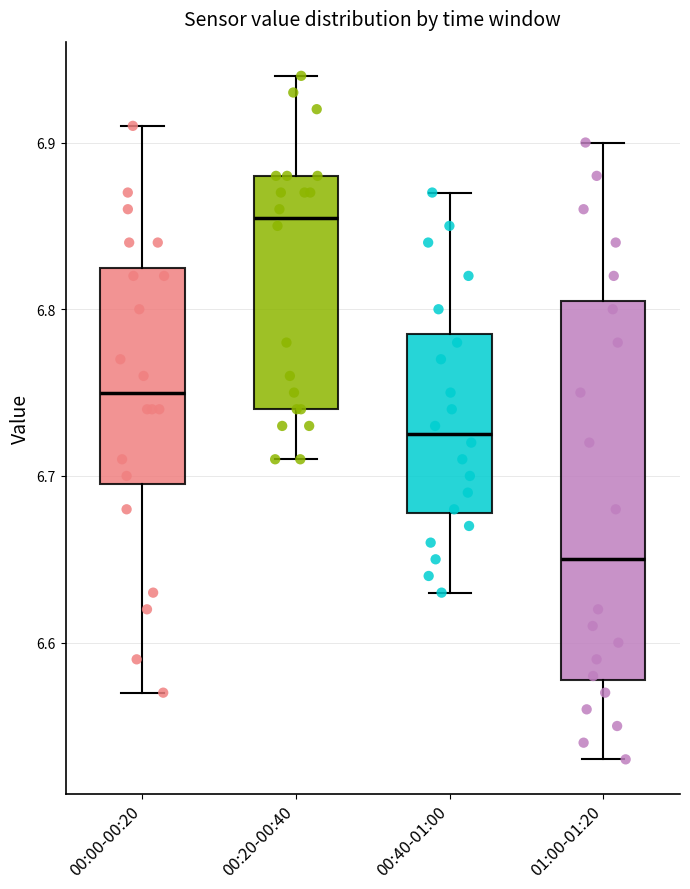

Reading left to right, read every box against the y-axis: the position of its median line, the range the box covers, and the ends of its whiskers. The values are not printed on the chart, so give them approximately, as read against the axis.

00:00-00:20: median 6.75, box 6.70 to 6.83, whiskers 6.57 to 6.91
00:20-00:40: median 6.86, box 6.74 to 6.88, whiskers 6.71 to 6.94
00:40-01:00: median 6.73, box 6.68 to 6.79, whiskers 6.63 to 6.87
01:00-01:20: median 6.65, box 6.58 to 6.81, whiskers 6.53 to 6.90